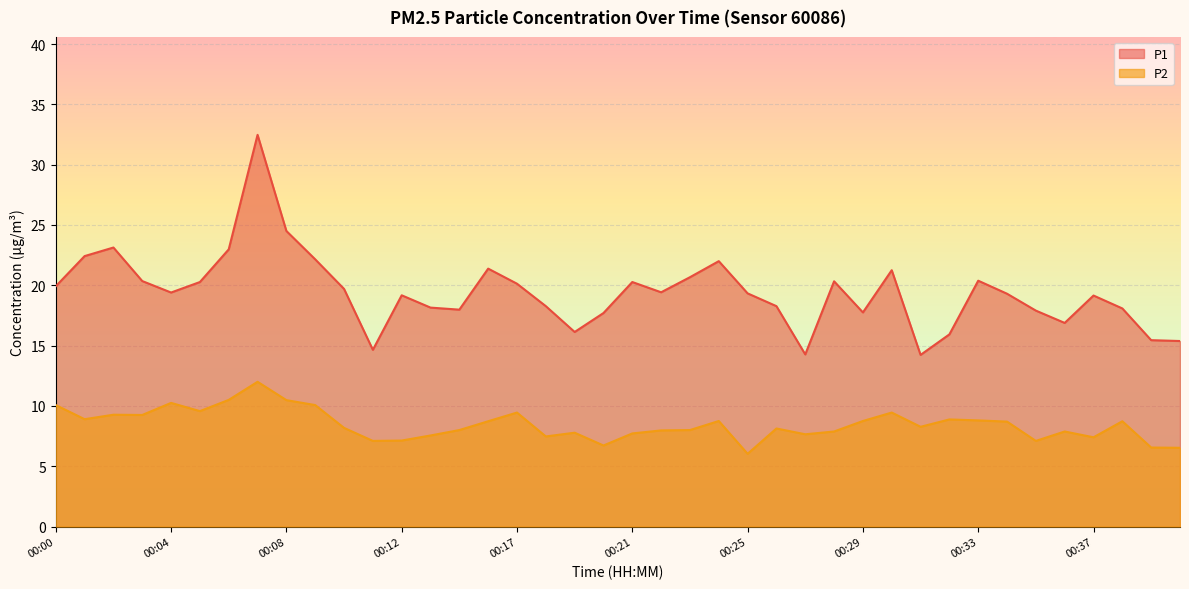

What is the difference between the maximum and minimum values in the P2 series?

6.0